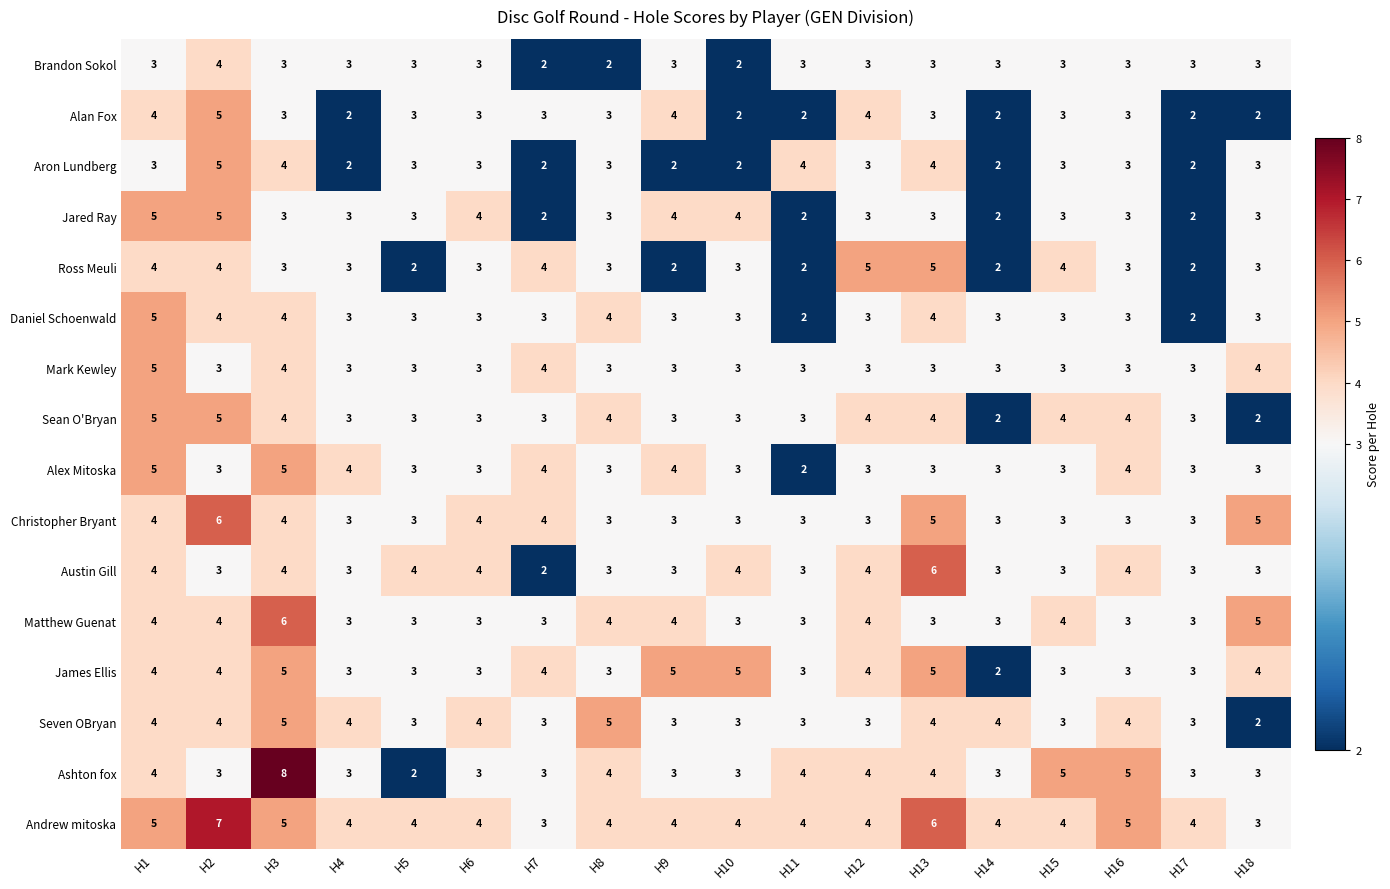

What is the highest value of the Daniel Schoenwald series?

5